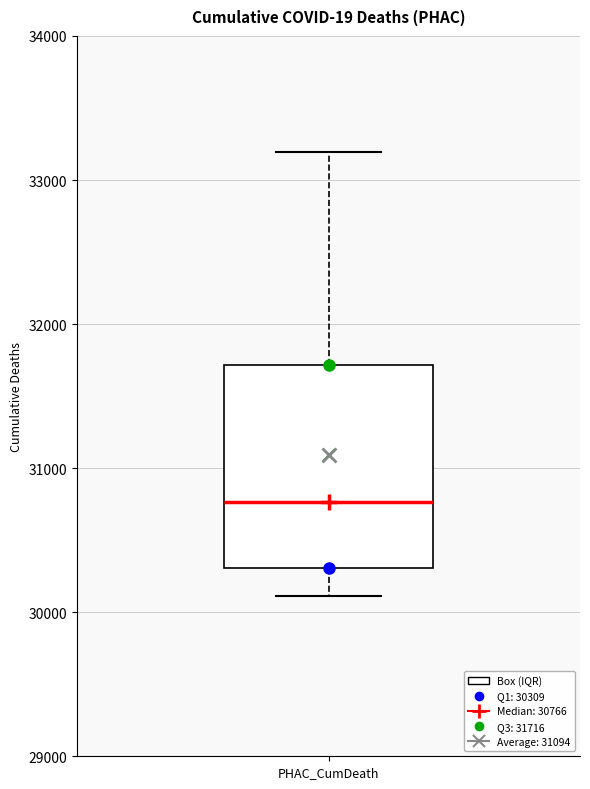

Transcribe this box plot: give where the median line is, the range the box spans, and where the two whiskers end, as read against the y-axis. The values are not printed on the chart, so give them approximately, as read against the axis.

median 30800, box 30300 to 31700, whiskers 30100 to 33200